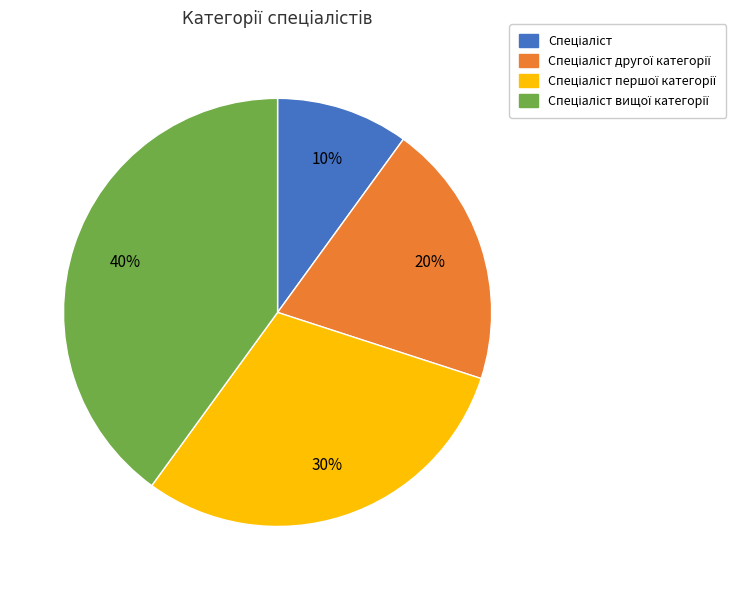

To the nearest percent, what is the difference between the largest and smallest slice percentages?

30%